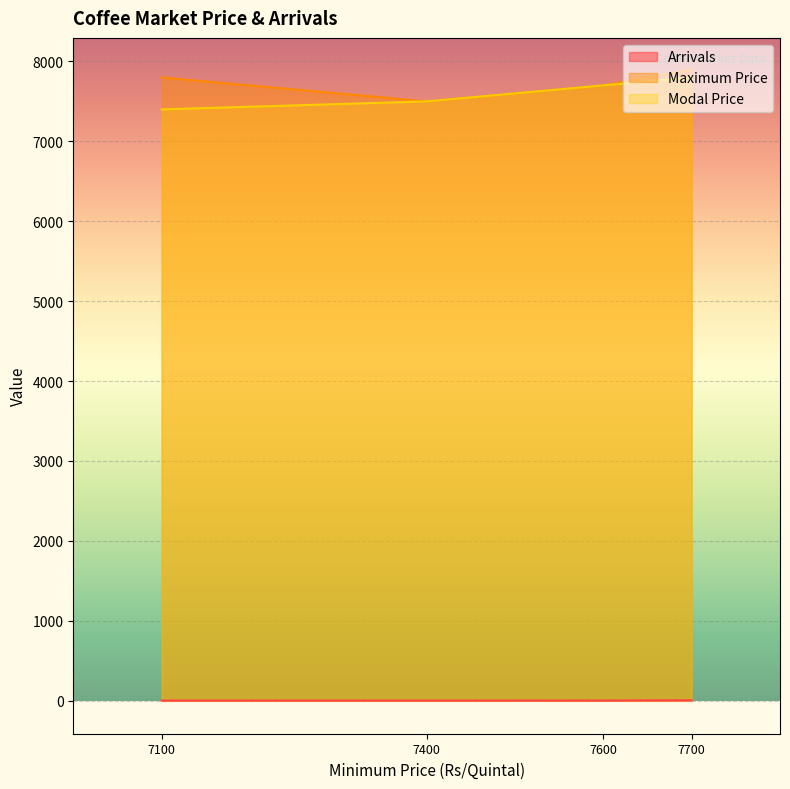

Does the chart display data point markers on the line(s)?

No